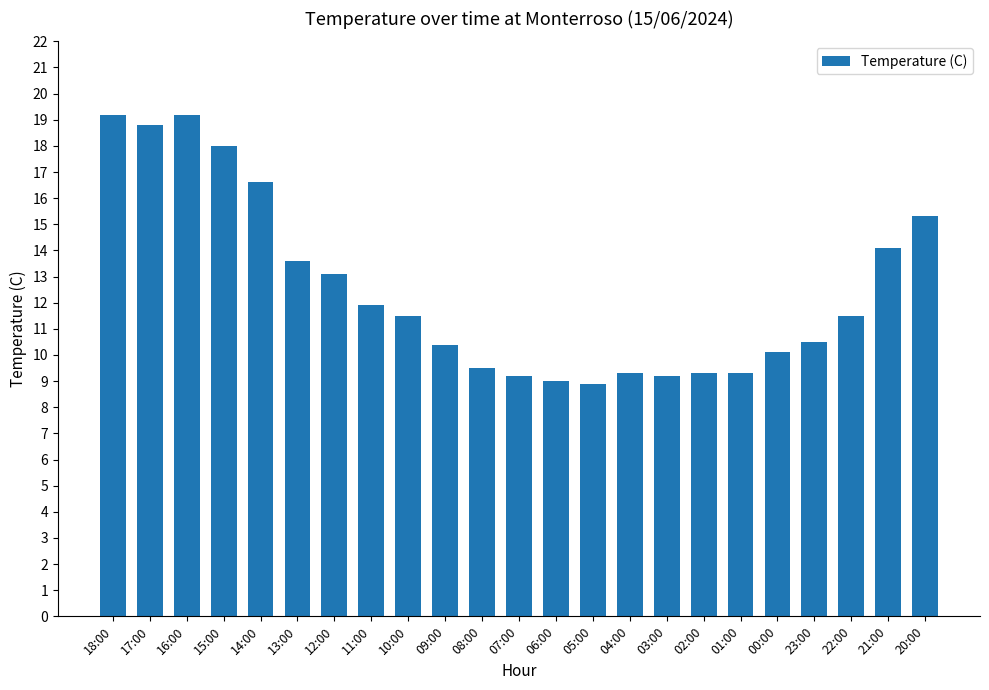

Reading right to left, transcribe all the data shown in this chart.

20:00=15.3	21:00=14.1	22:00=11.5	23:00=10.5	00:00=10.1	01:00=9.3	02:00=9.3	03:00=9.2	04:00=9.3	05:00=8.9	06:00=9.0	07:00=9.2	08:00=9.5	09:00=10.4	10:00=11.5	11:00=11.9	12:00=13.1	13:00=13.6	14:00=16.6	15:00=18.0	16:00=19.2	17:00=18.8	18:00=19.2